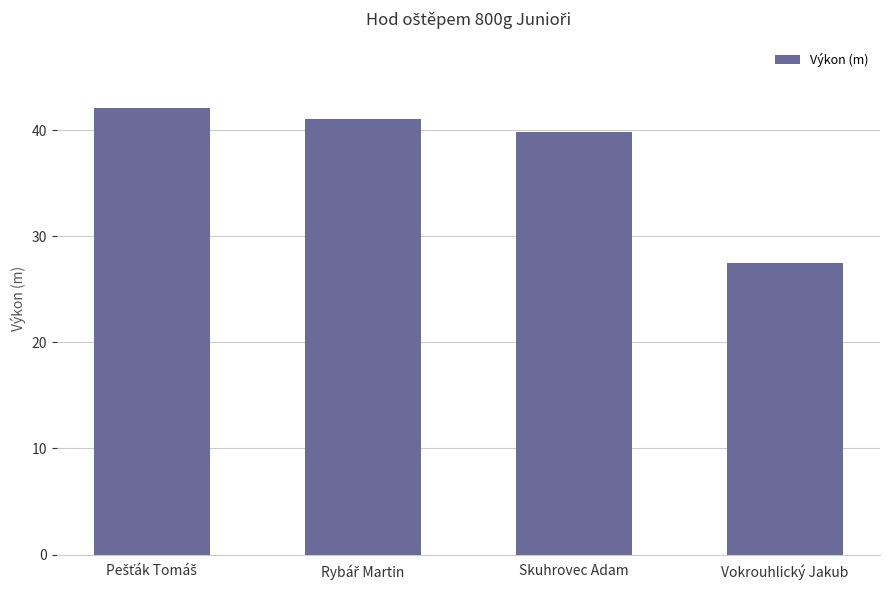

Which category has the lowest value across all series?

Vokrouhlický Jakub